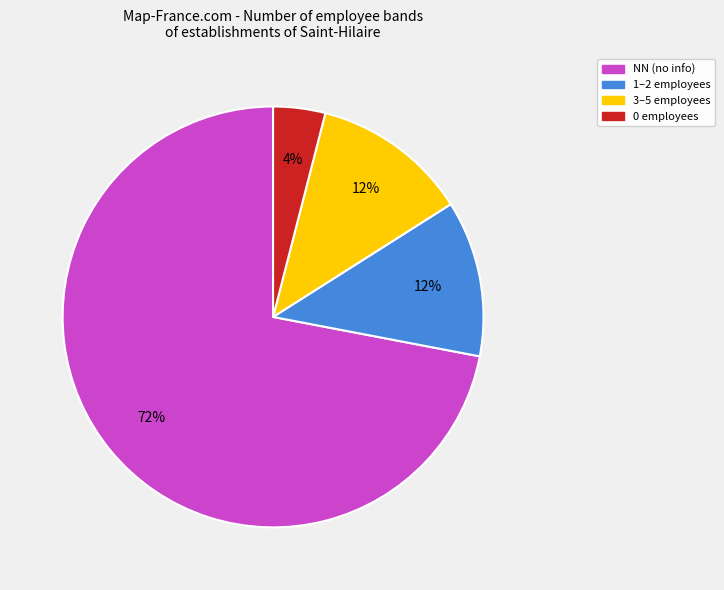

To the nearest percent, what percentage of the pie is 3–5 employees?

12%